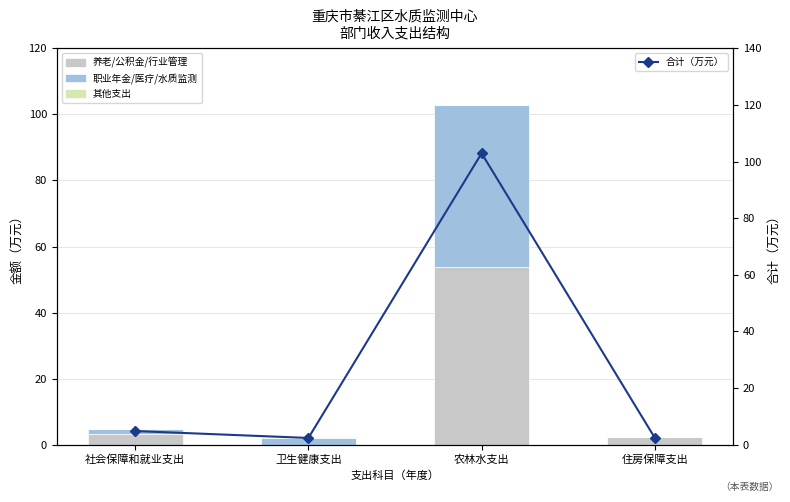

What is the sum of the 合计（万元） values at 农林水支出 and 社会保障和就业支出?

107.8